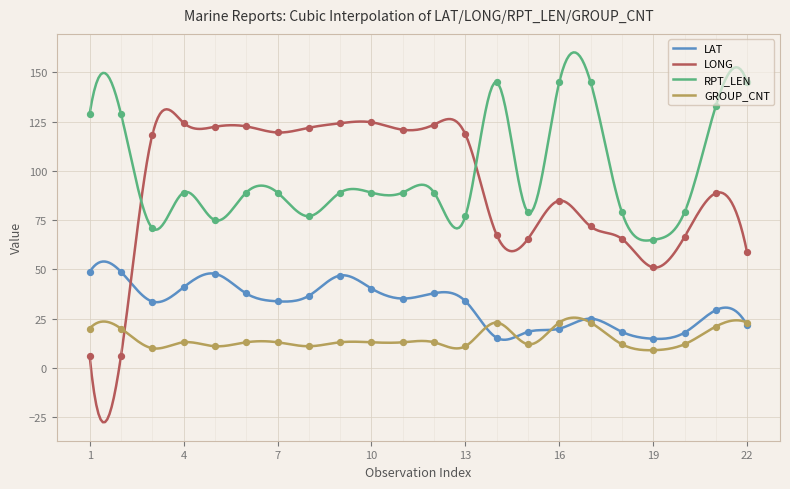

What are all the series names shown in the legend?

LAT, LONG, RPT_LEN, GROUP_CNT